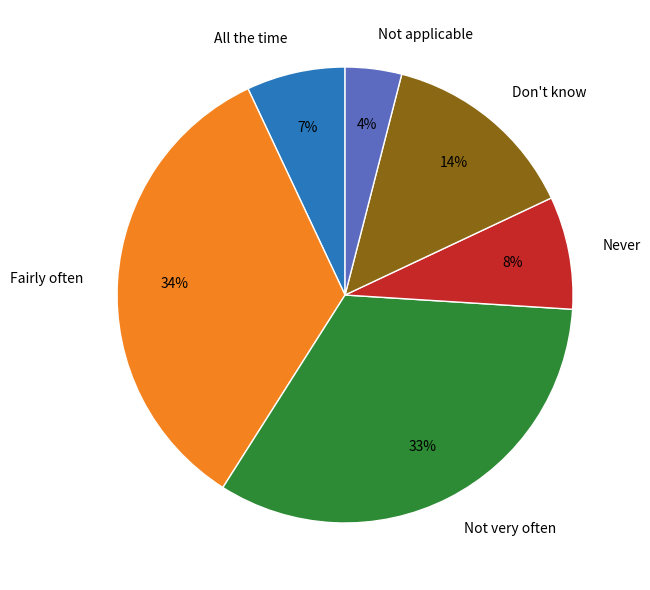

What is the smallest slice in the pie chart?

Not applicable